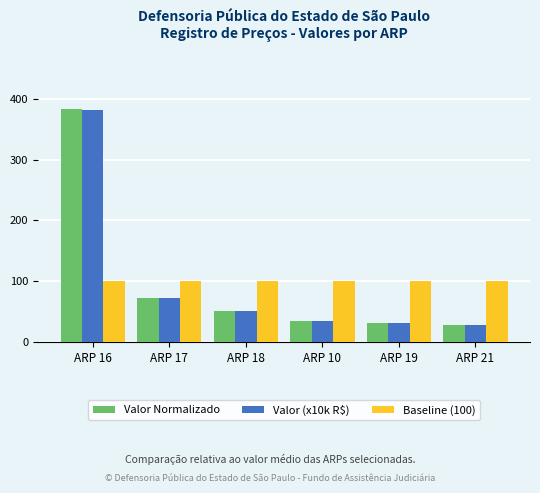

Does the chart contain any negative values?

No